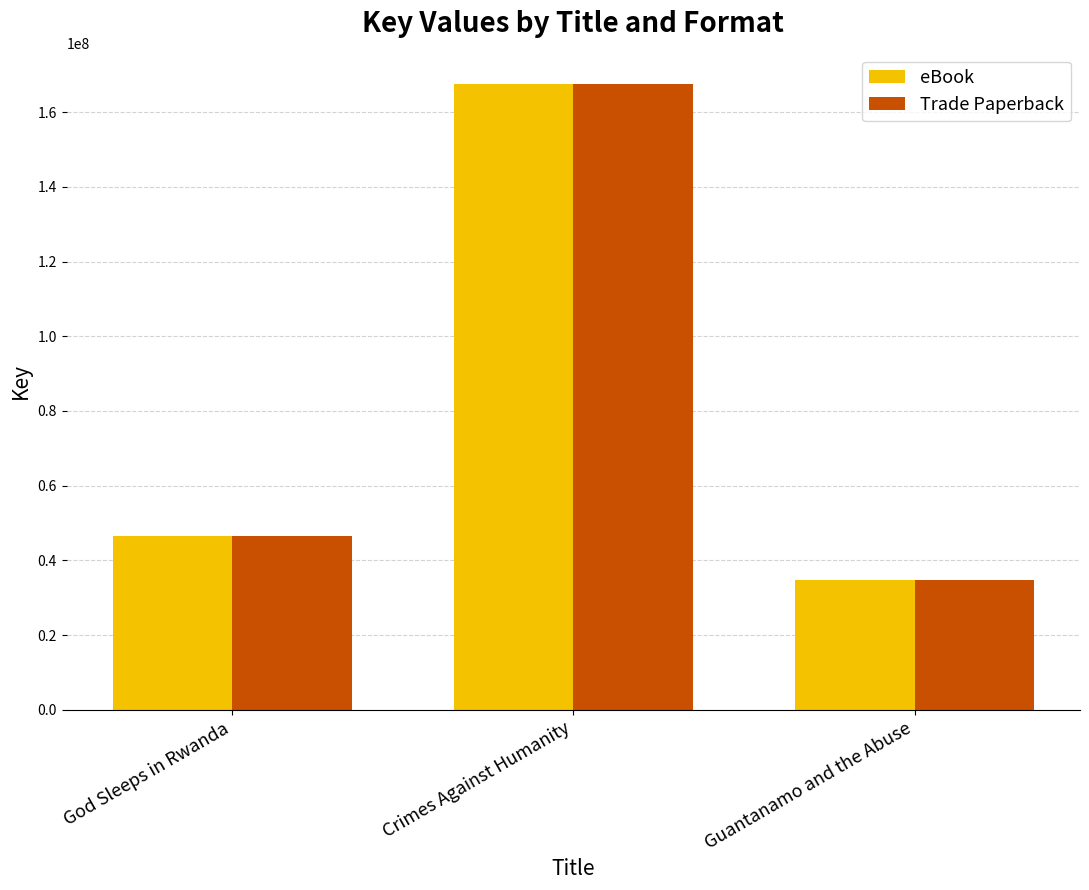

Does the chart contain any negative values?

No